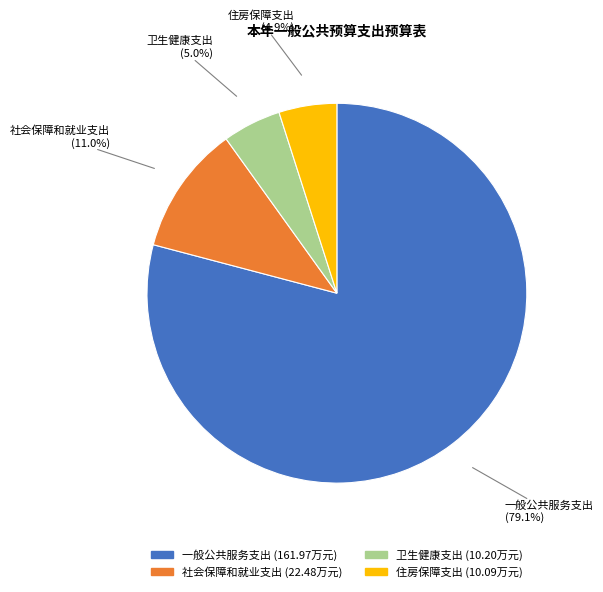

Which category has the biggest portion of the pie?

一般公共服务支出